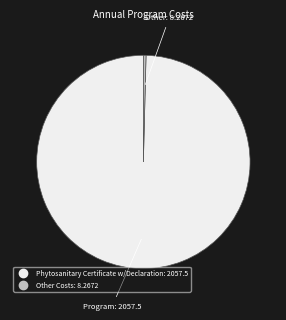

How many slices are in this pie chart?

2